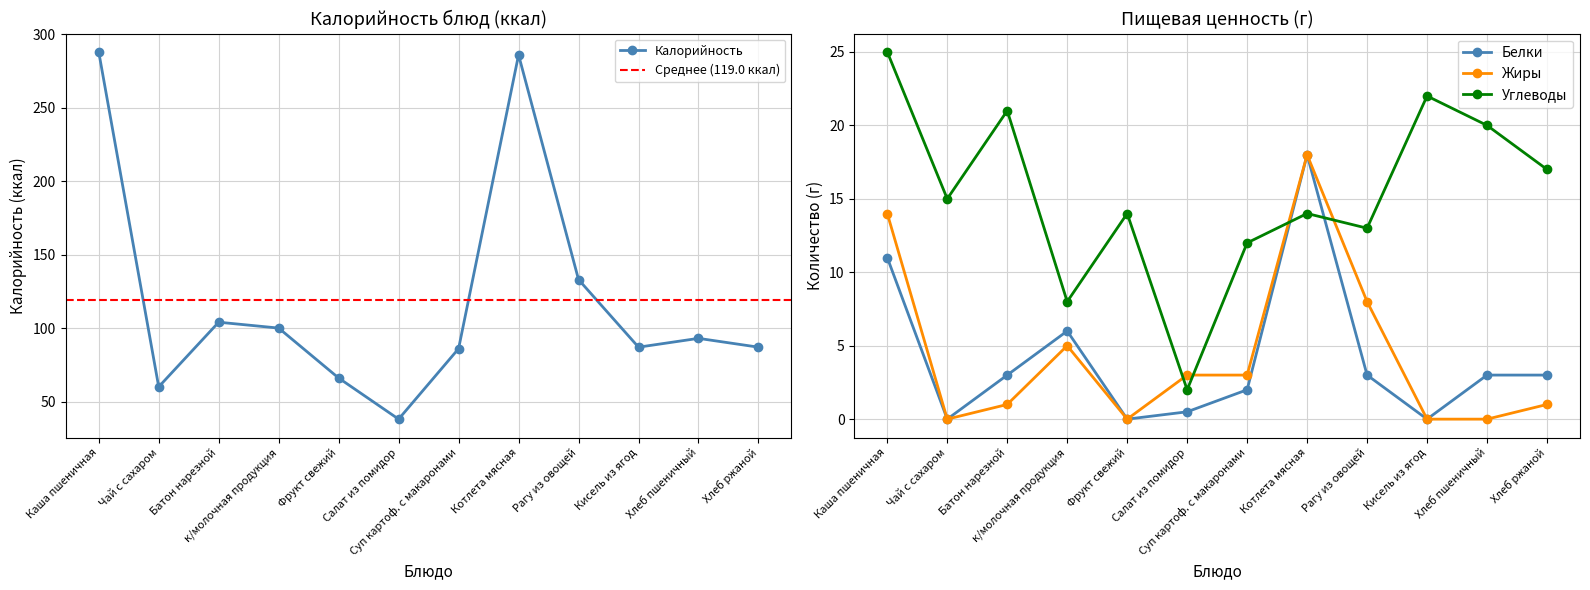

What is the sum of all Калорийность values?

1428